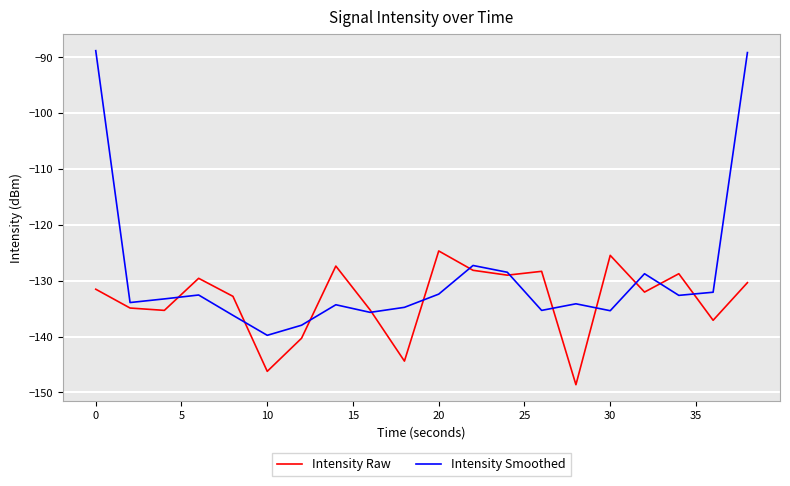

Which series has the widest spread of values?

Intensity Smoothed